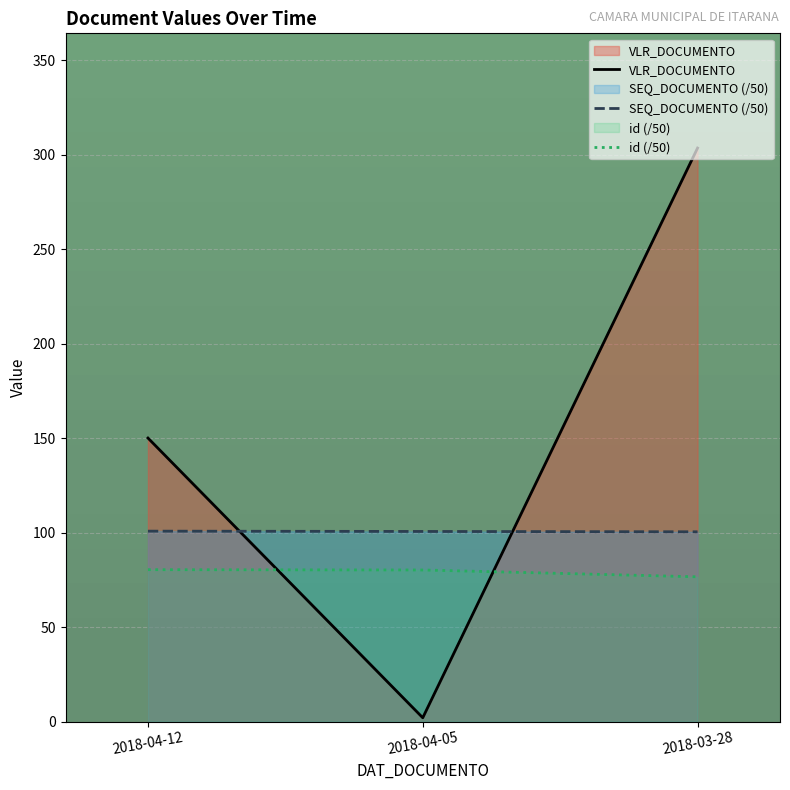

How many categories are shown in the chart?

3